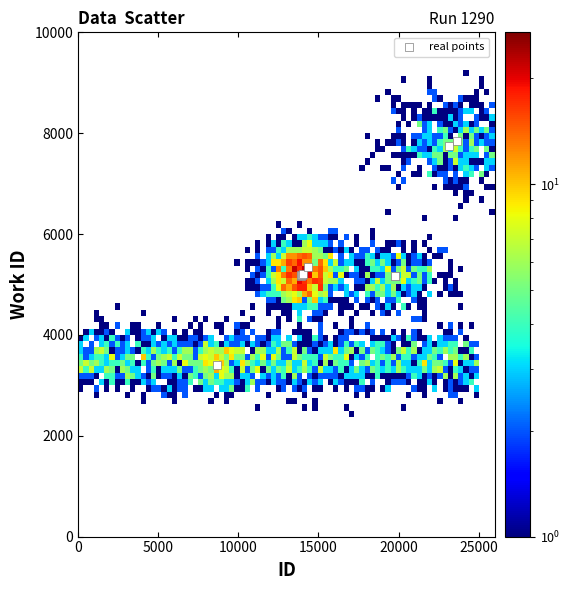

What Y value in the scatter plot is closest to 5623?

5342